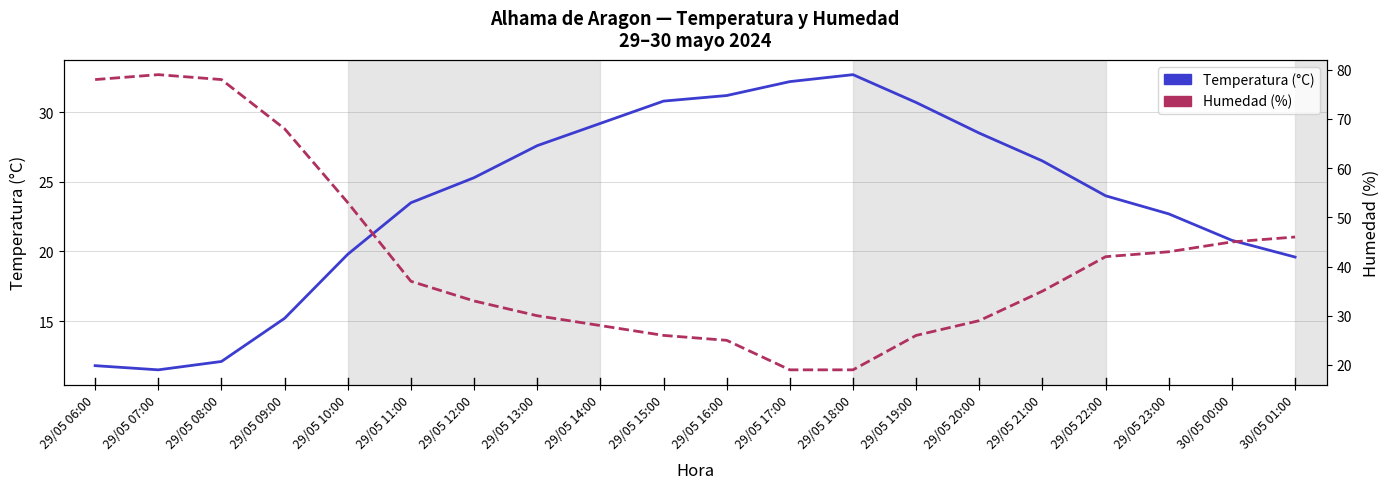

At 29/05 13:00, list the series in order from largest to smallest.

Humedad (%), Temperatura (°C)